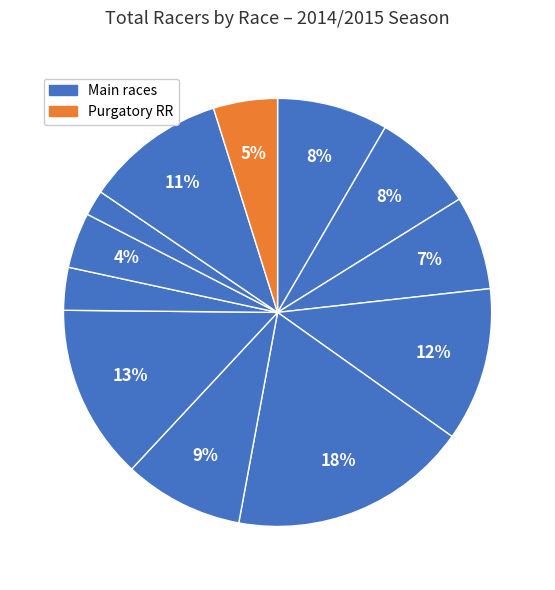

Which slice is the smallest?

Lake Sunapee Bike Race (Cat 3)